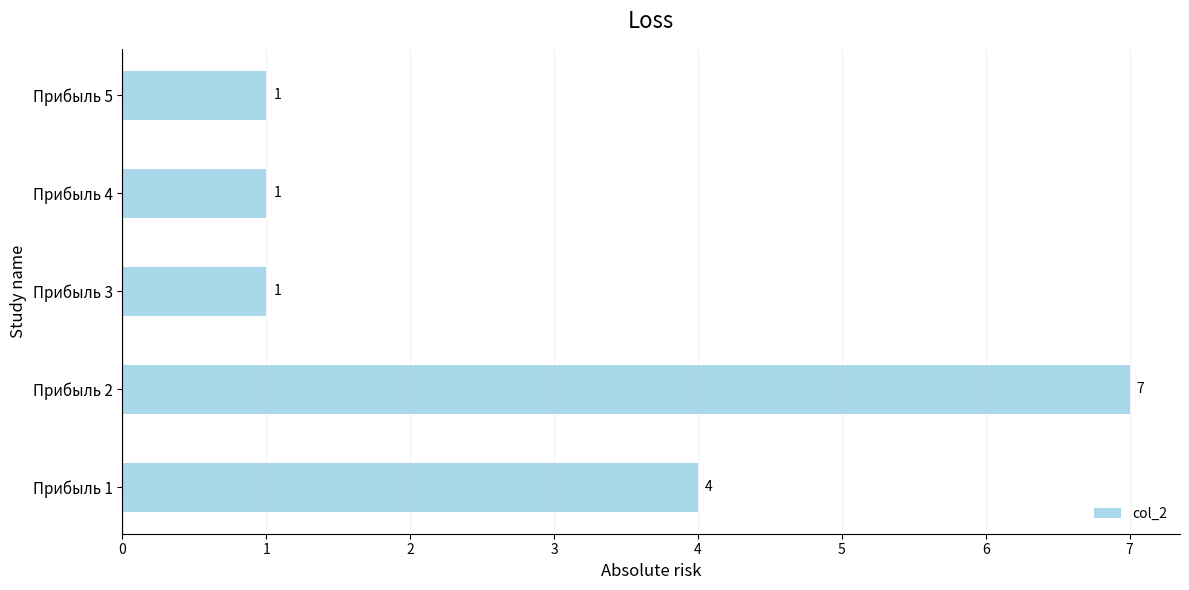

Reading bottom to top, transcribe all the data shown in this chart.

Прибыль 1=4	Прибыль 2=7	Прибыль 3=1	Прибыль 4=1	Прибыль 5=1